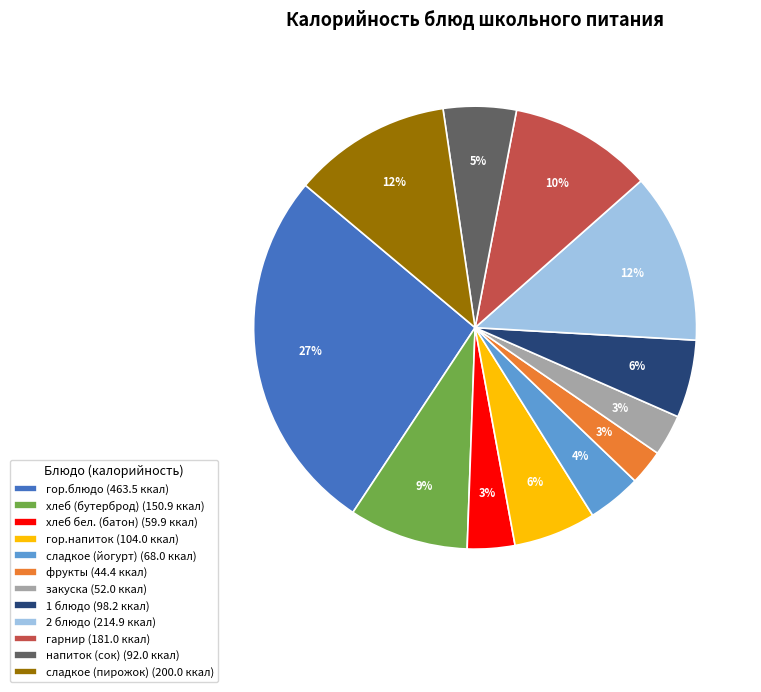

Do напиток (сок) and сладкое (пирожок) together represent more than half of the pie?

No